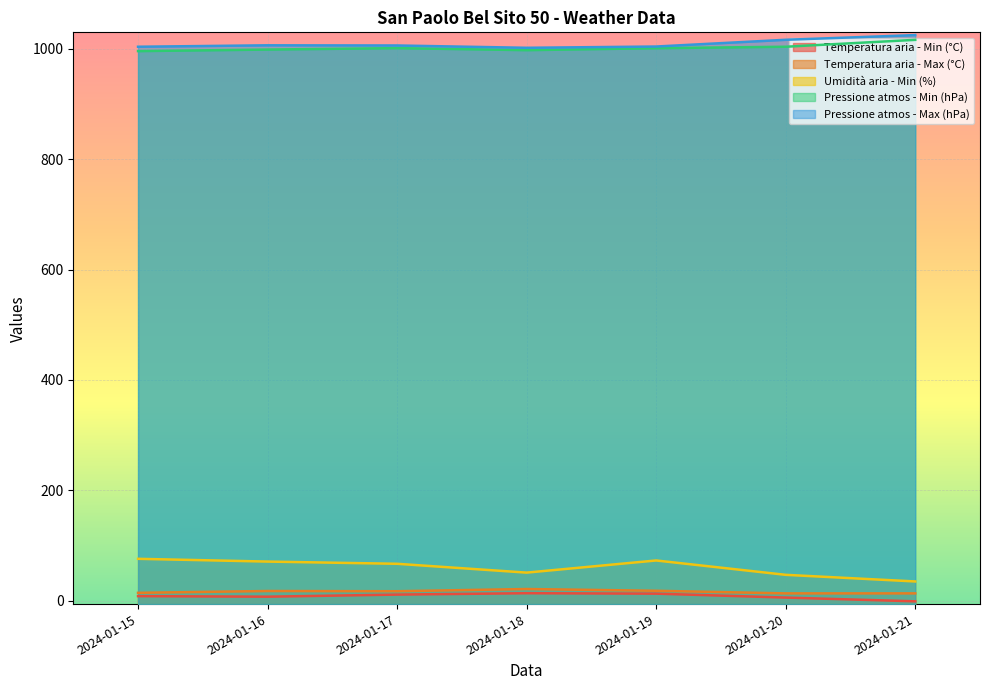

Which series has the largest range (max minus min)?

Umidità aria - Min (%)